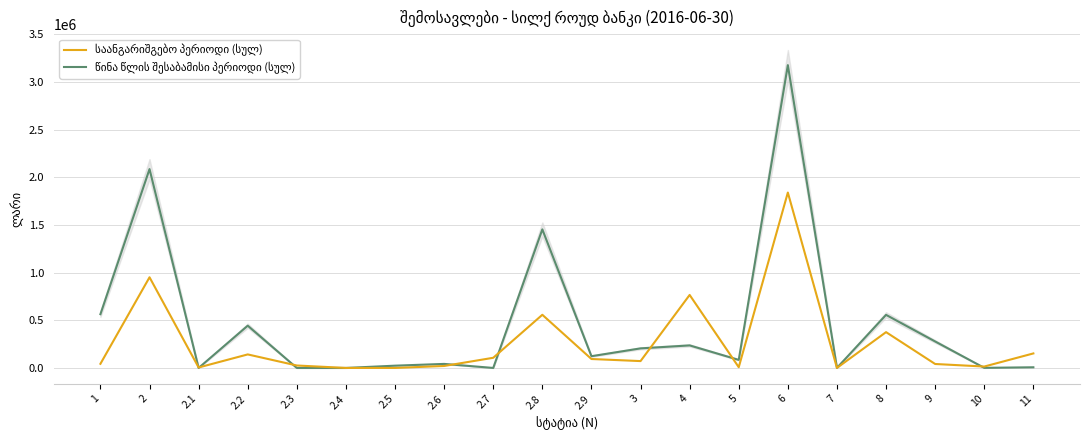

The წინა წლის შესაბამისი პერიოდი (სულ) series shows 975.3 at 10. True or false?

True